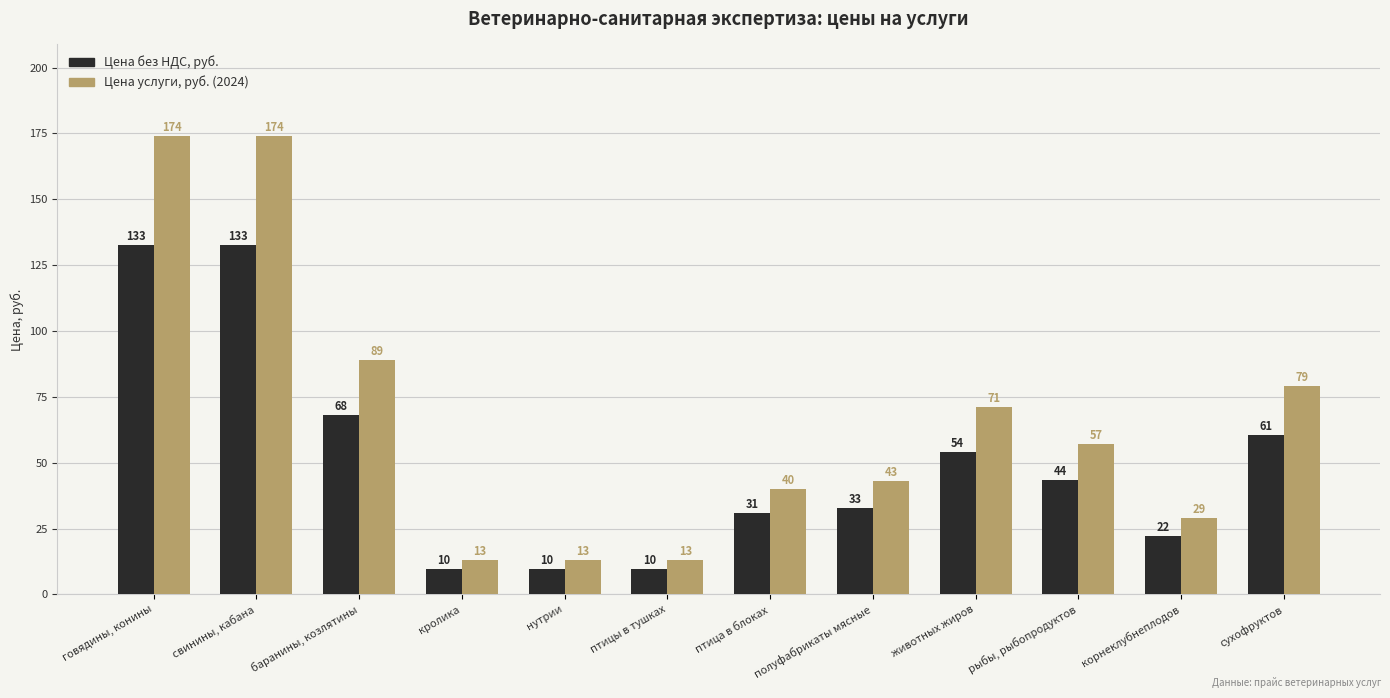

What position from the left is полуфабрикаты мясные?

8